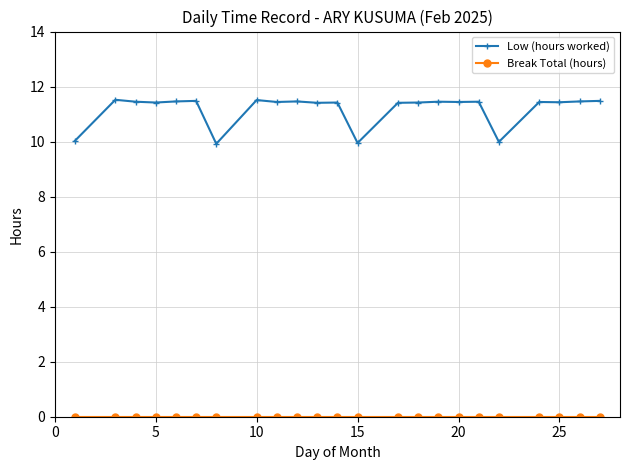

What is the difference between the maximum and minimum values in the Low (hours worked) series?

1.6